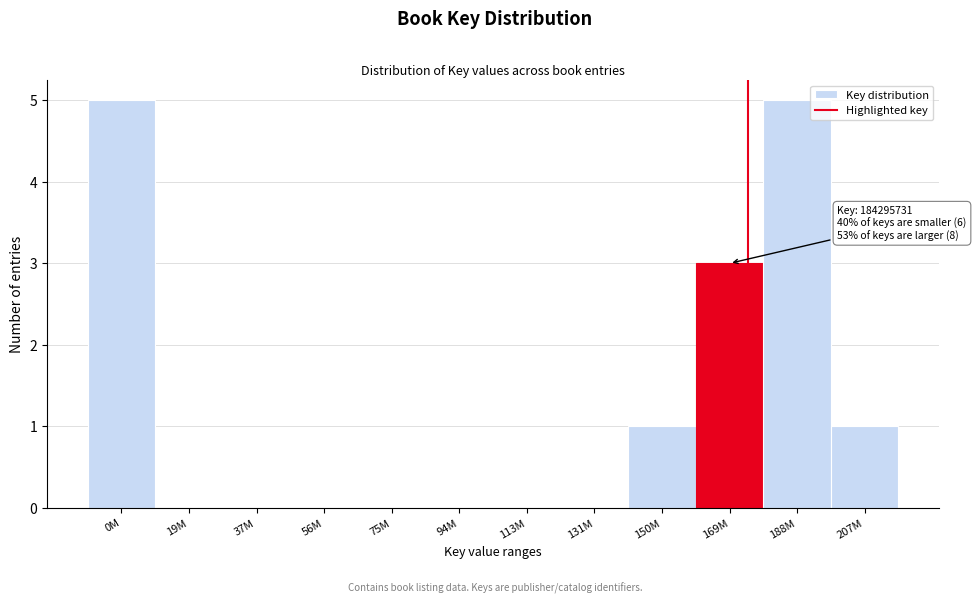

Reading right to left, what are all the values shown in this chart?

207M=1	188M=5	169M=3	150M=1	131M=0	113M=0	94M=0	75M=0	56M=0	37M=0	19M=0	0M=5